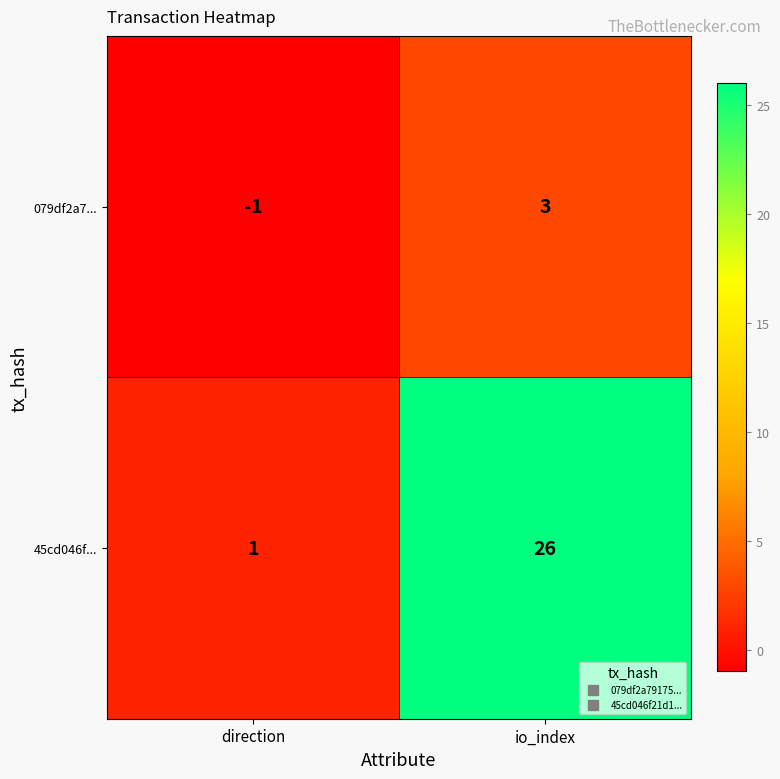

What is the smallest value displayed?

-1